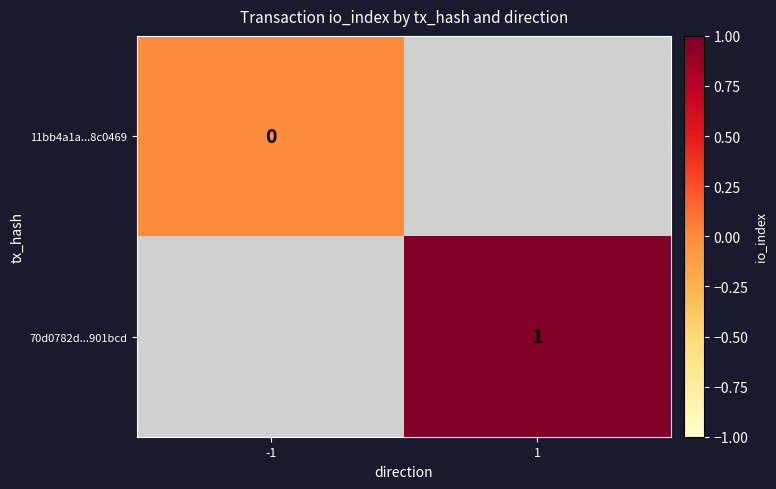

How many positive values does the 70d0782d...901bcd series have?

1